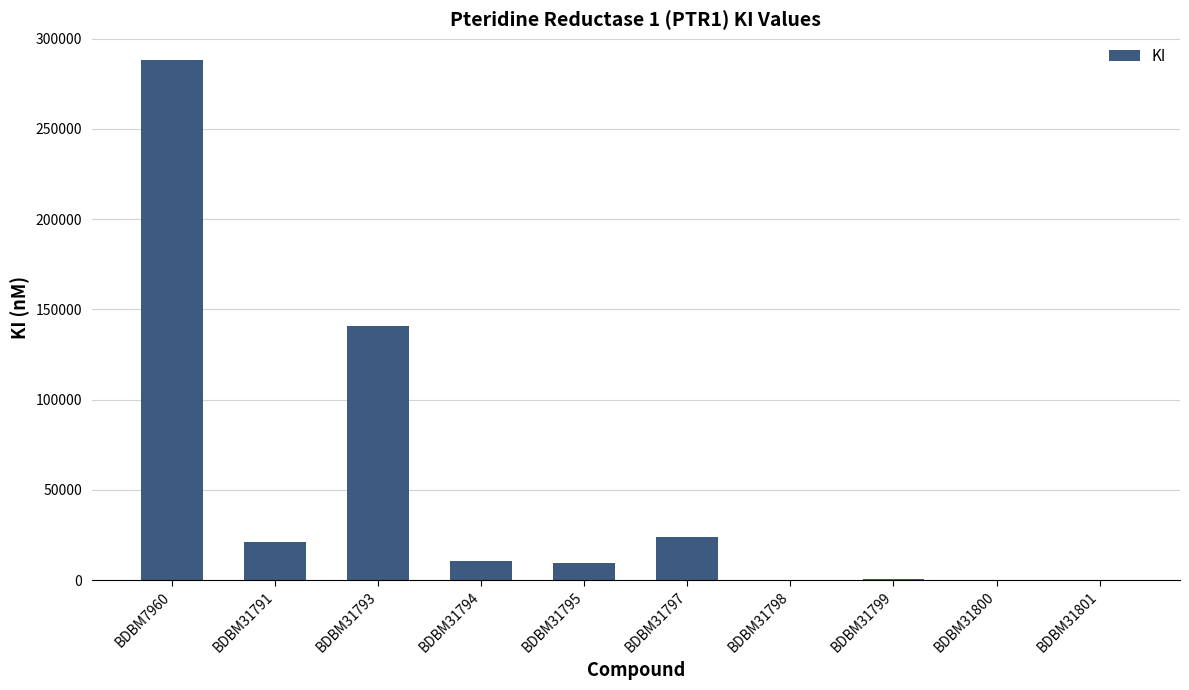

Are the bars horizontal?

No